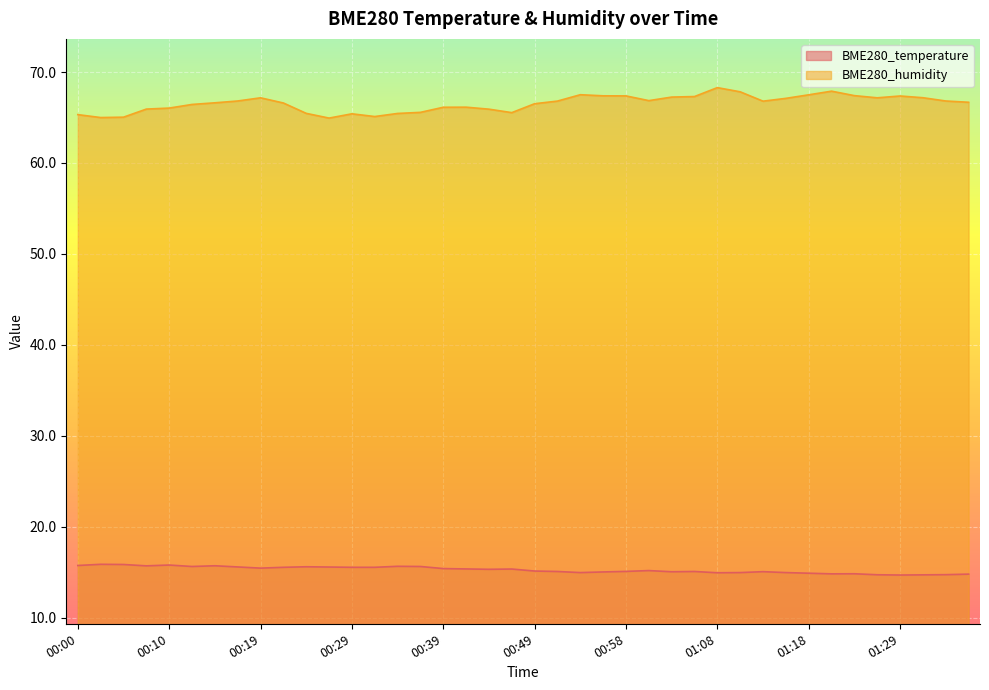

Rank the series at 00:58 from lowest to highest value.

BME280_temperature, BME280_humidity